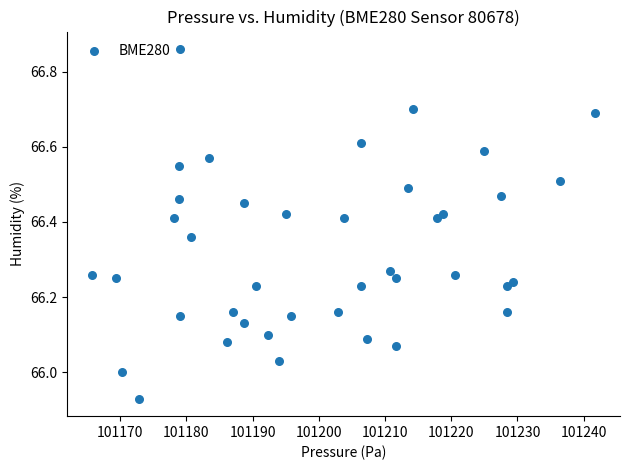

What is the range of X values (max minus min)?

75.9